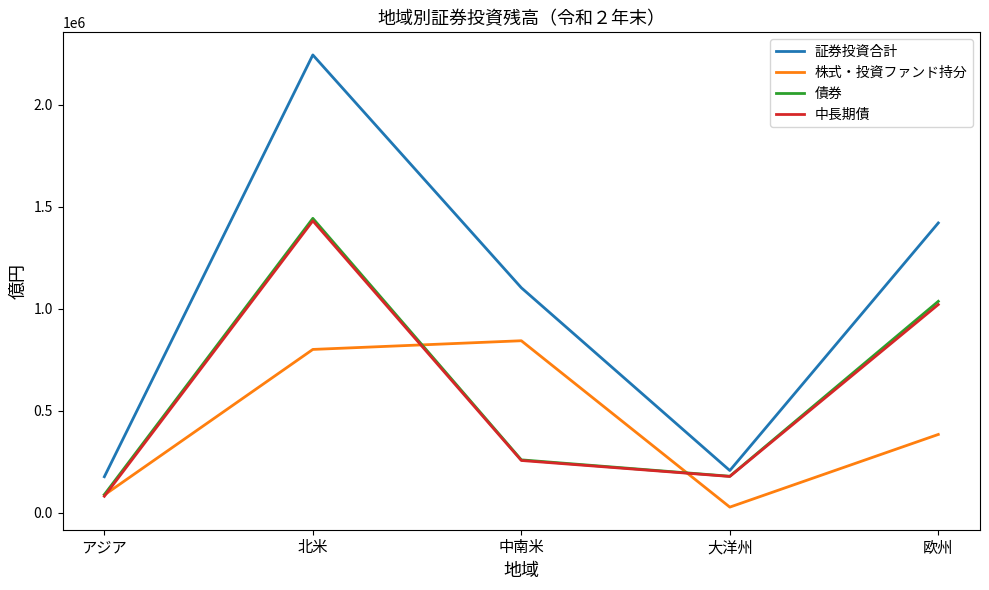

Reading left to right, transcribe all the data shown in this chart.

証券投資合計: 176879	2242913	1102479	207209	1419932
株式・投資ファンド持分: 87476	800428	842971	28030	383959
債券: 89403	1442485	259508	179180	1035973
中長期債: 81112	1430321	256445	178151	1020281